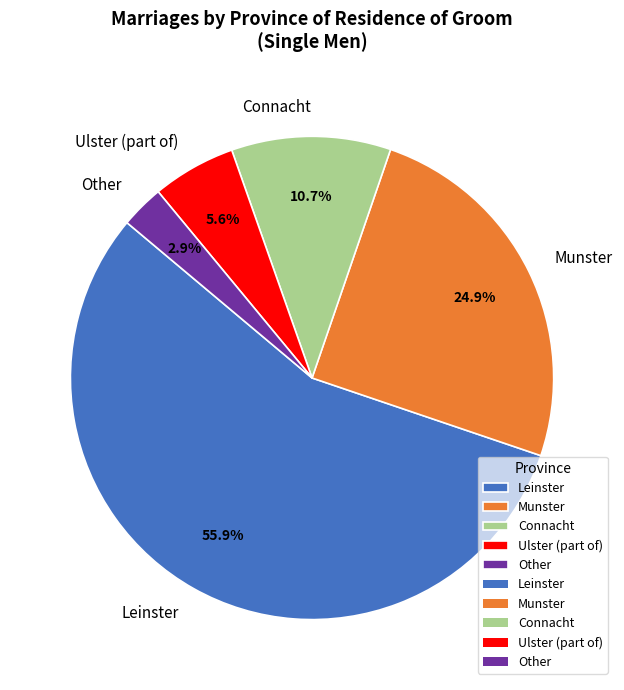

To the nearest percent, what is the difference between the largest and smallest slice percentages?

53%